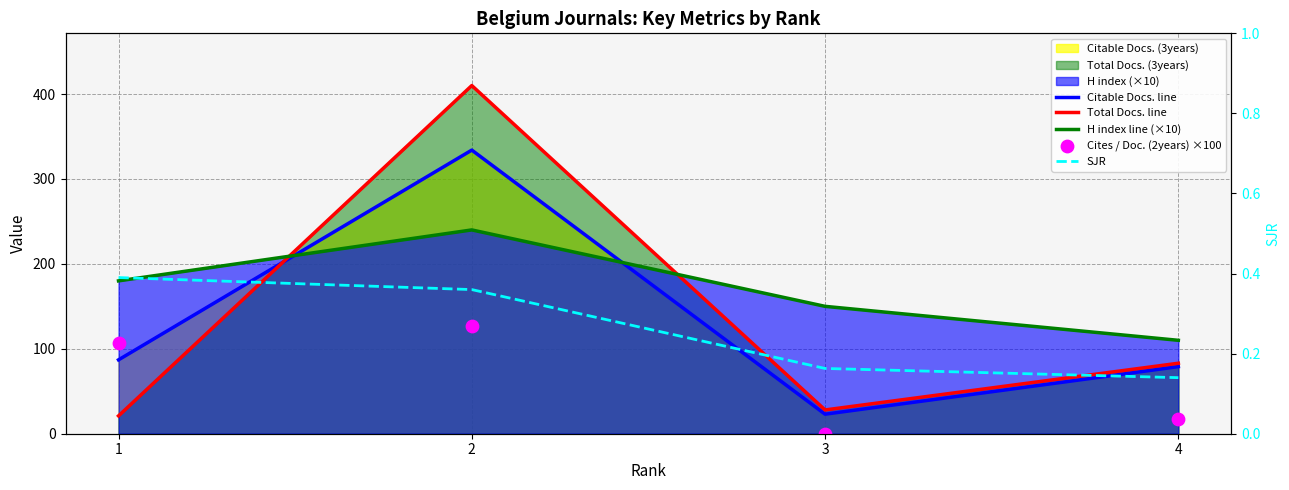

At which category is the sum across all series the highest?

2